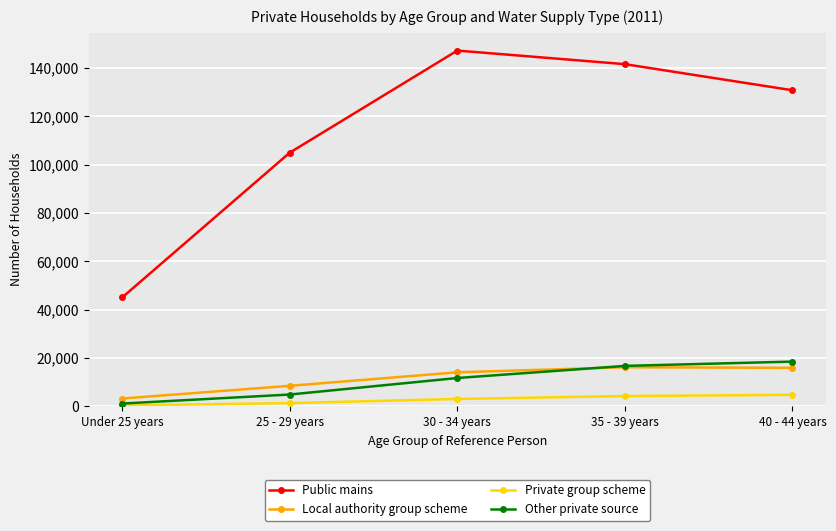

True or false: Local authority group scheme and Public mains cross at least once.

False